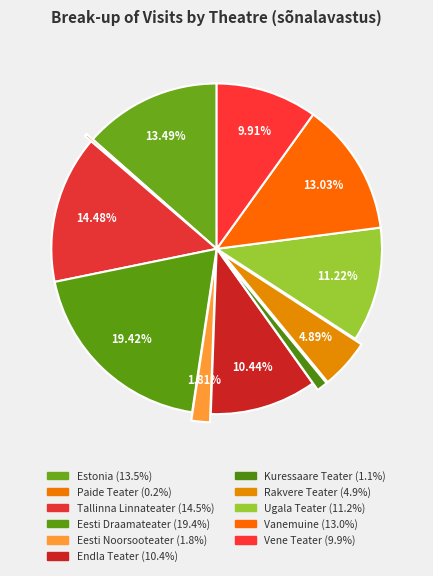

Do Eesti Noorsooteater and Rakvere Teater together represent more than half of the pie?

No